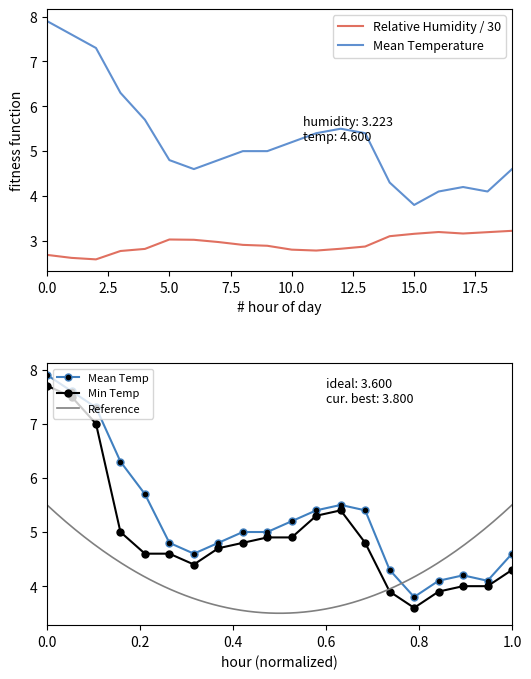

True or false: Mean Temperature and Min Temperature cross at least once.

False